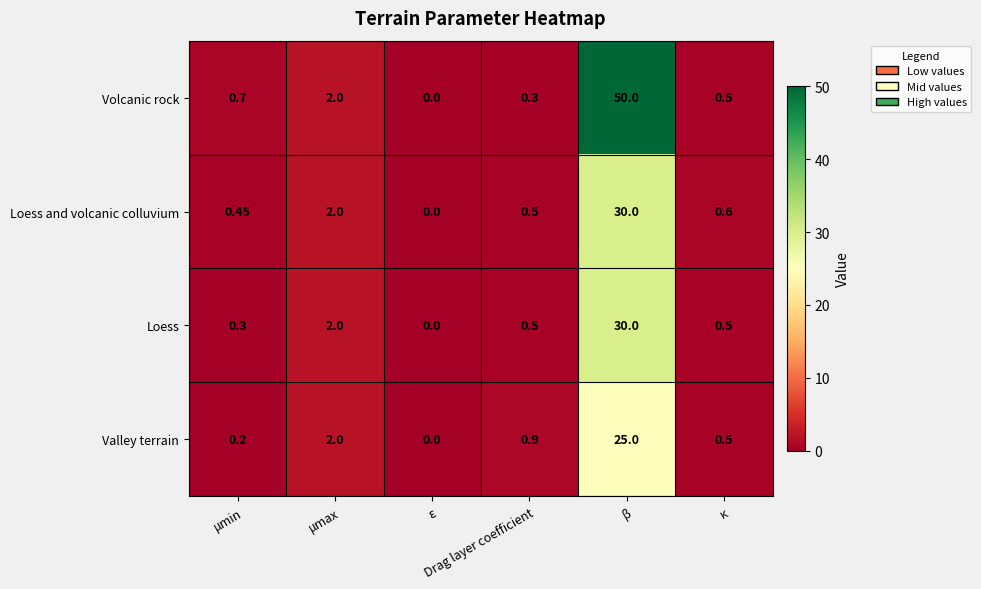

How many series are shown in this chart?

4